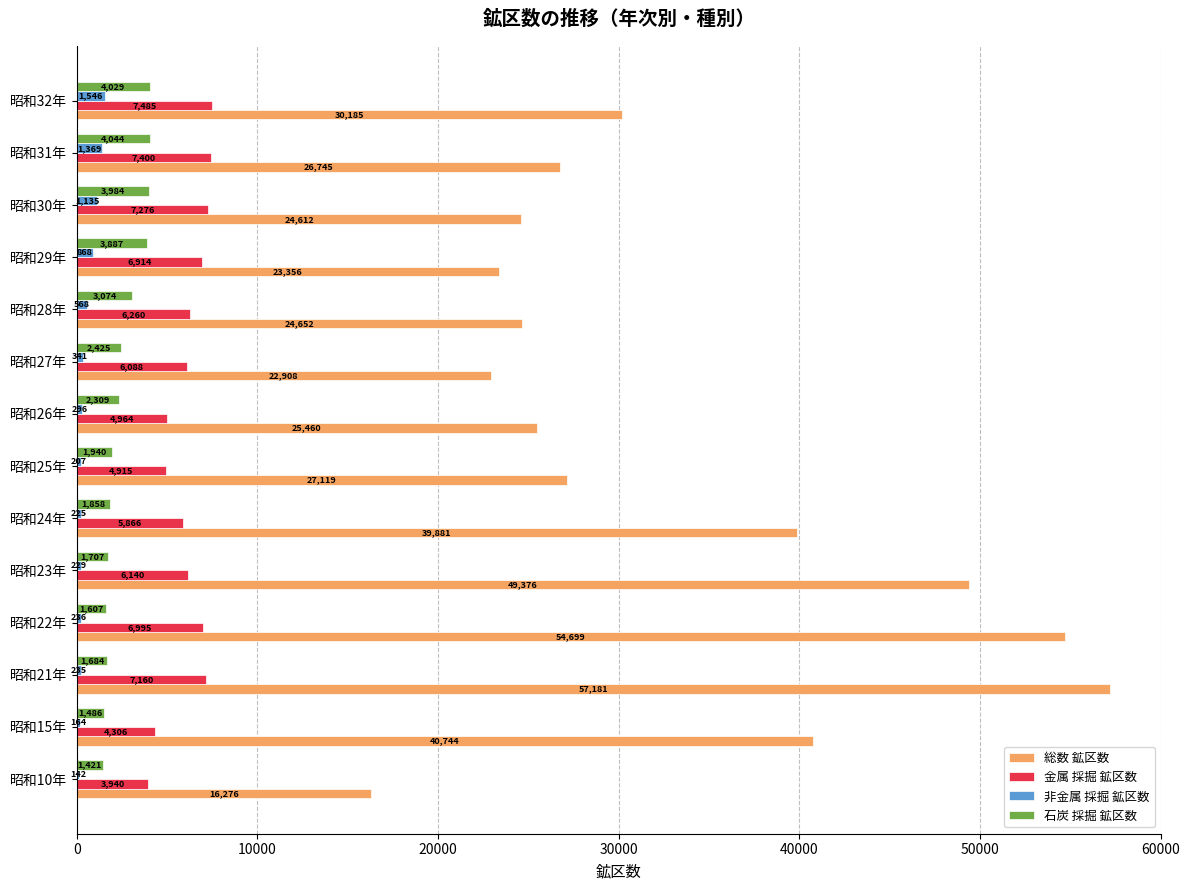

Where is 非金属 採掘 鉱区数 nearest to the value 844?

昭和29年